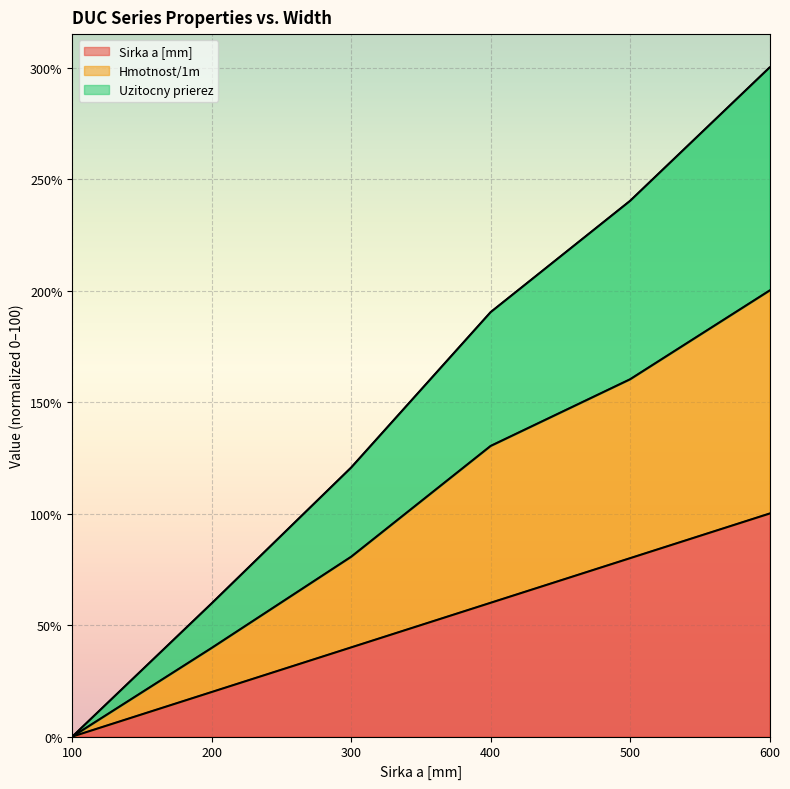

What is the difference between the maximum and minimum values in the Sirka a [mm] series?

100.0